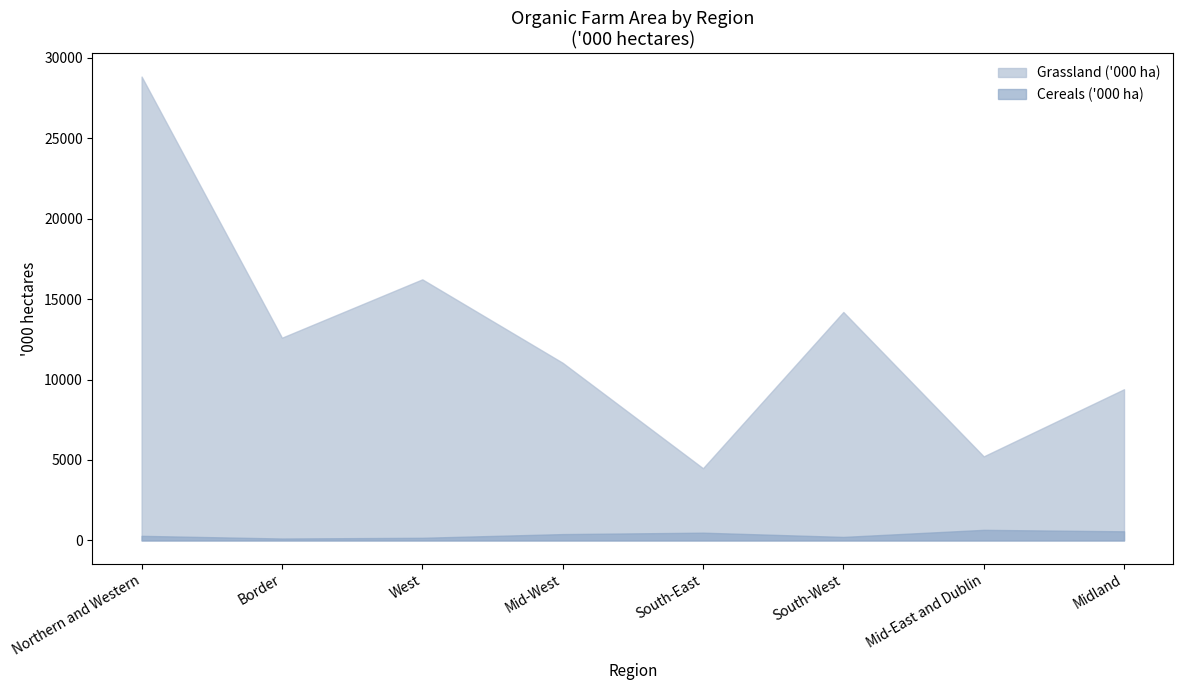

Is the value of Cereals ('000 ha) at Mid-West greater than the value of Grassland ('000 ha) at West?

No